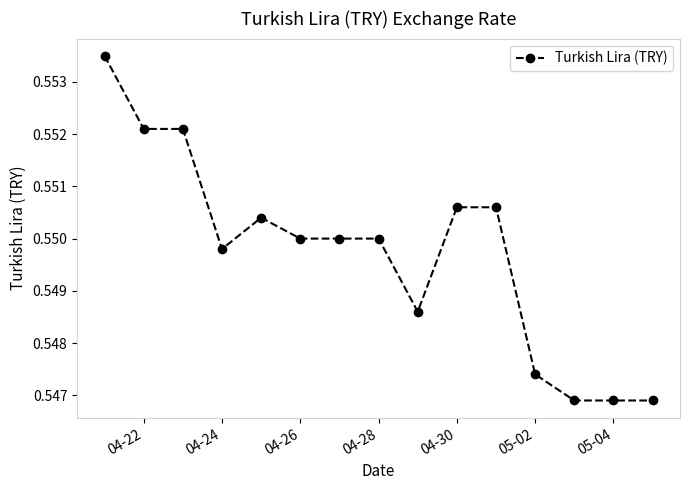

How many values are between 0 and 1?

15